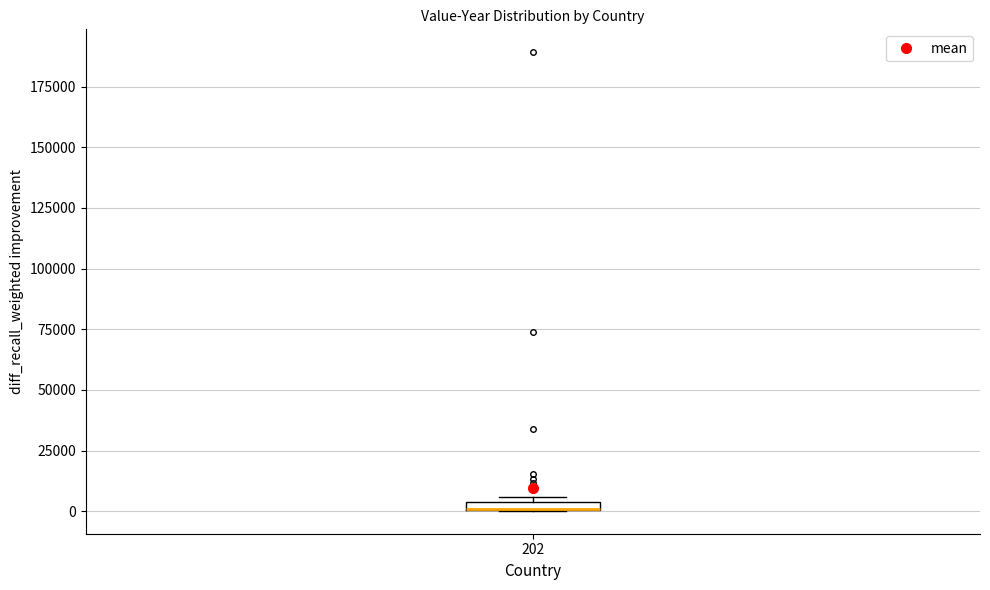

Where is the upper edge of the box at x = 202 on the y-axis? The values are not printed on the chart, so give them approximately, as read against the axis.

5000